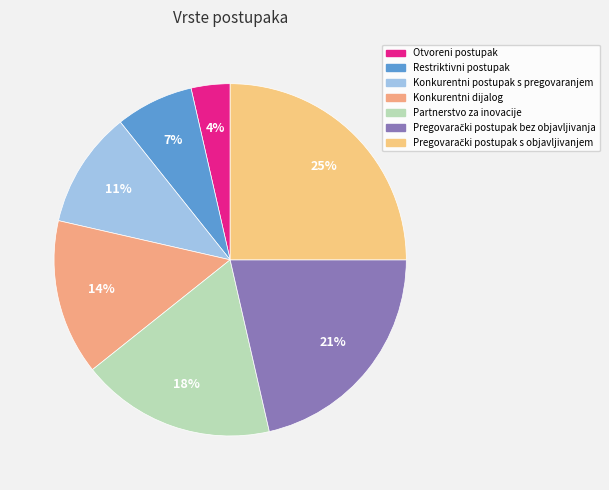

Which slice is the smallest?

Otvoreni postupak